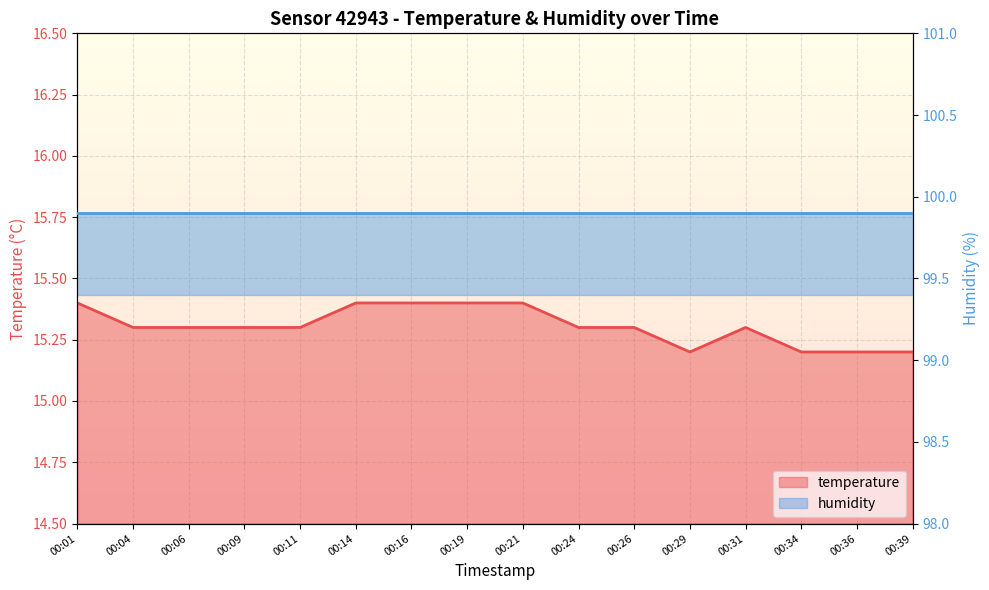

At which category does the chart reach its minimum across all series?

00:29